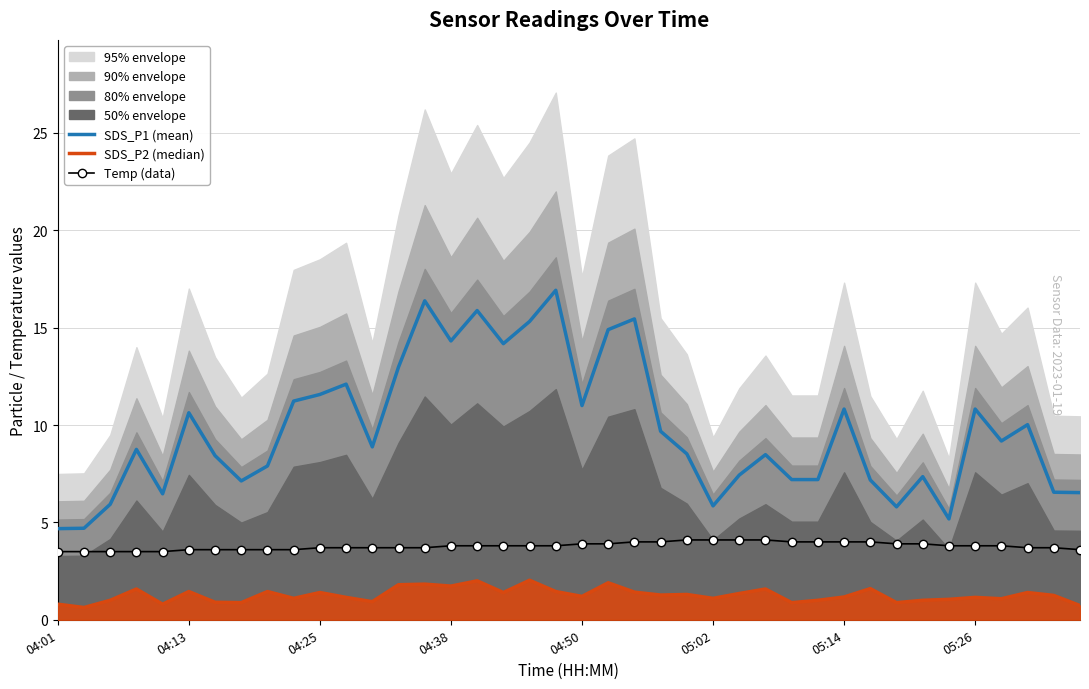

Which series has the largest range (max minus min)?

SDS_P1 (mean)